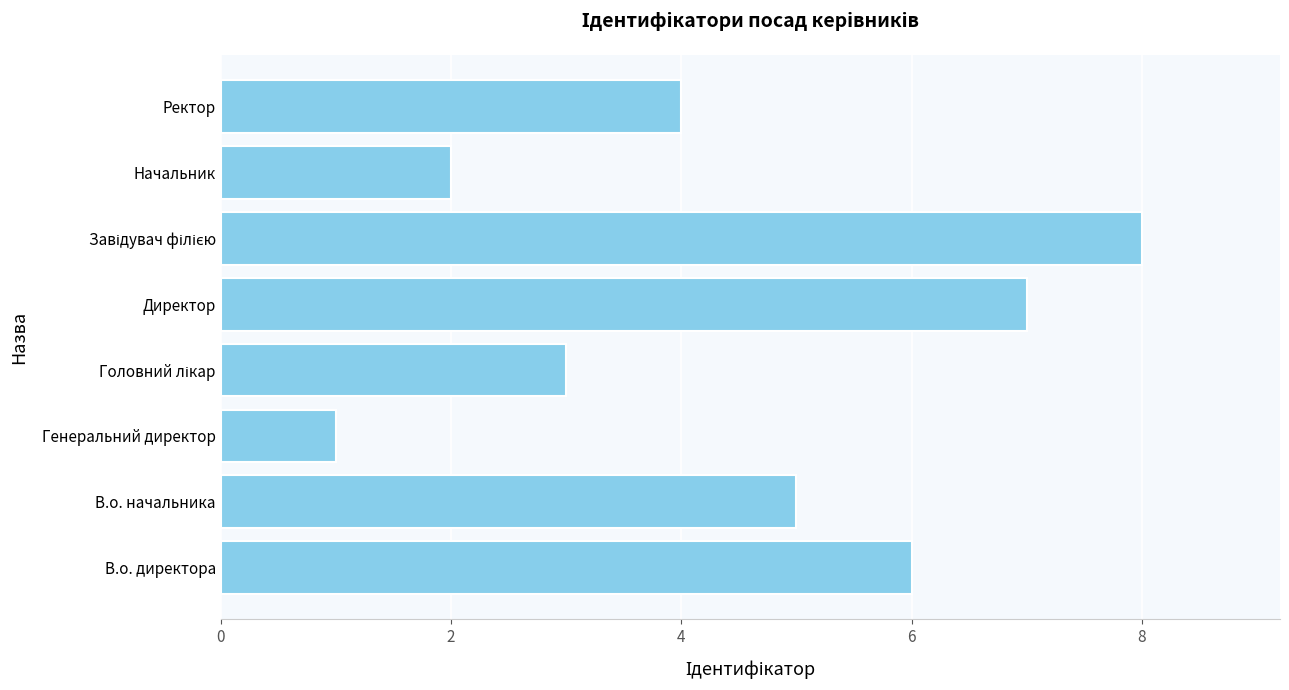

What is the smallest value displayed?

1